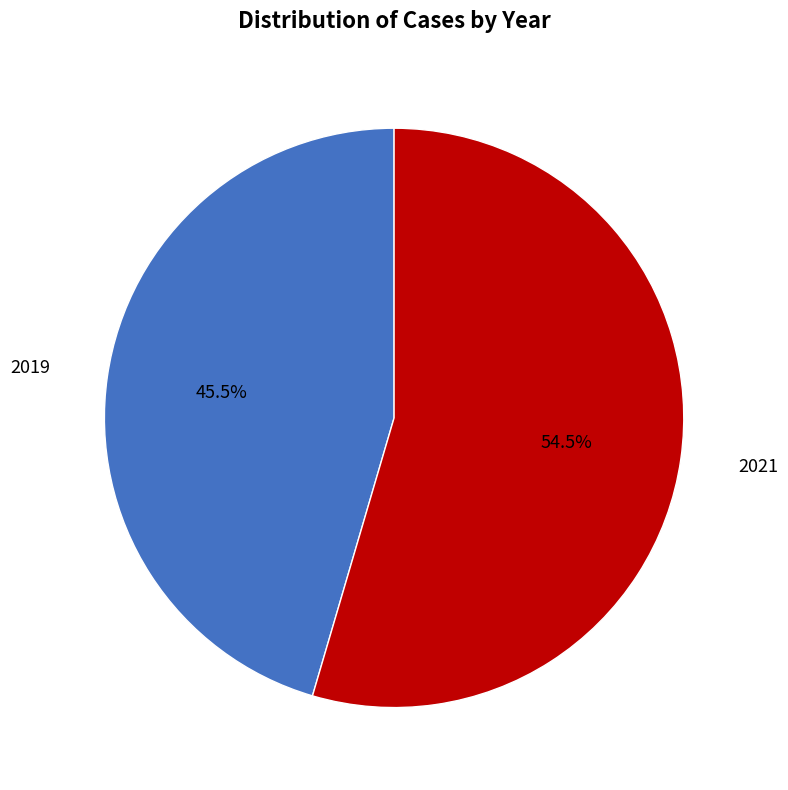

How many slices are in this pie chart?

2